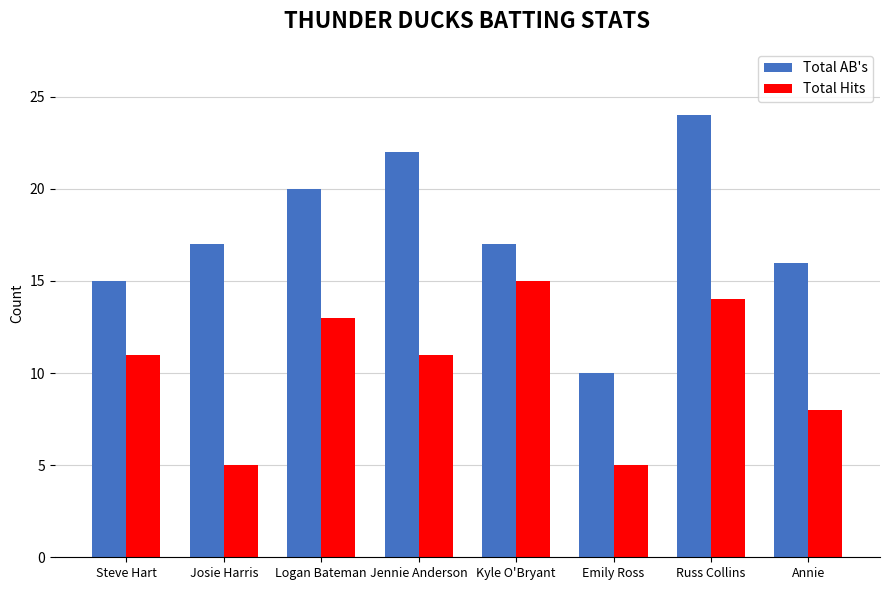

Which series has the largest total across all categories?

Total AB's